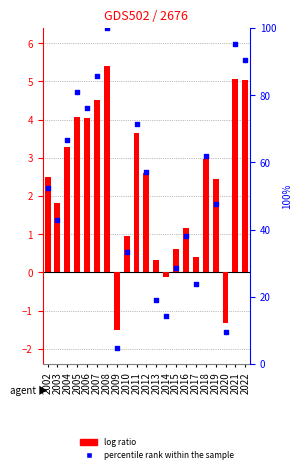

What is the total value across all series at 2015?

29.2